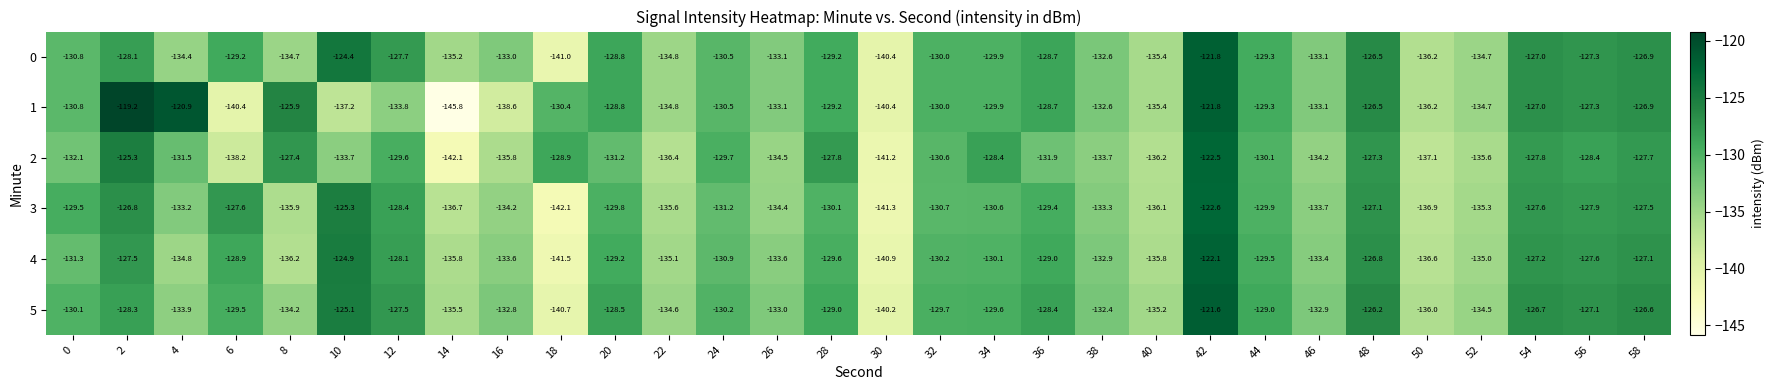

At which label is 3 closest to -132?

24